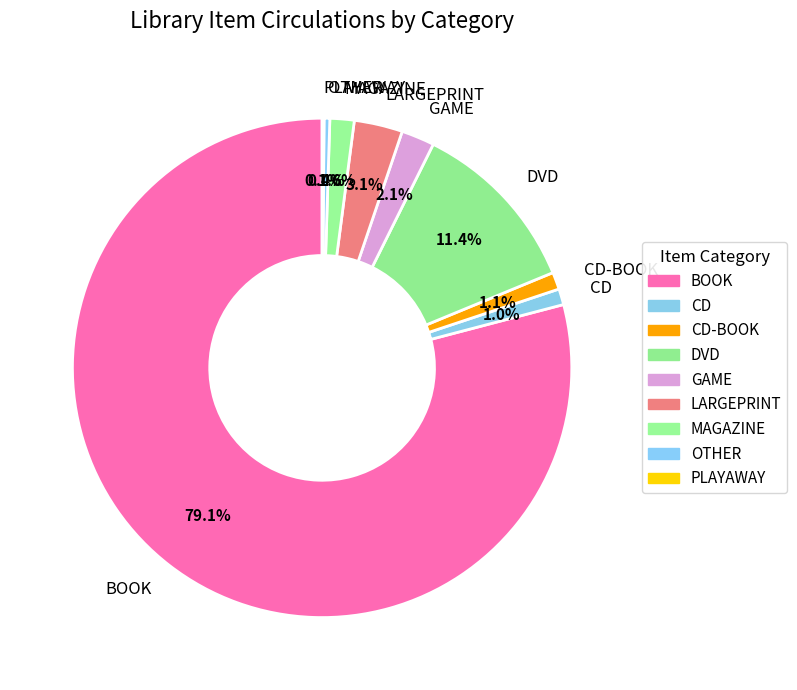

Which slice represents more than half of the pie?

BOOK